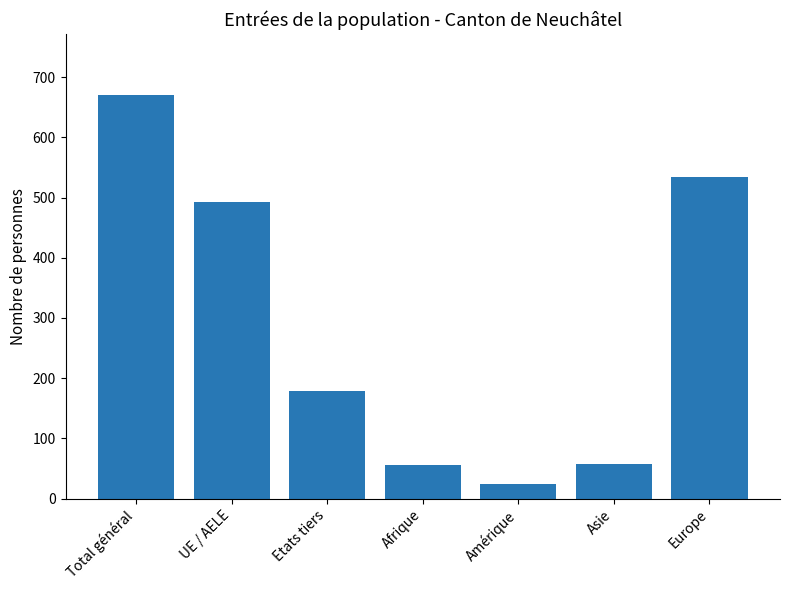

Between Total général and Europe, which is larger?

Total général